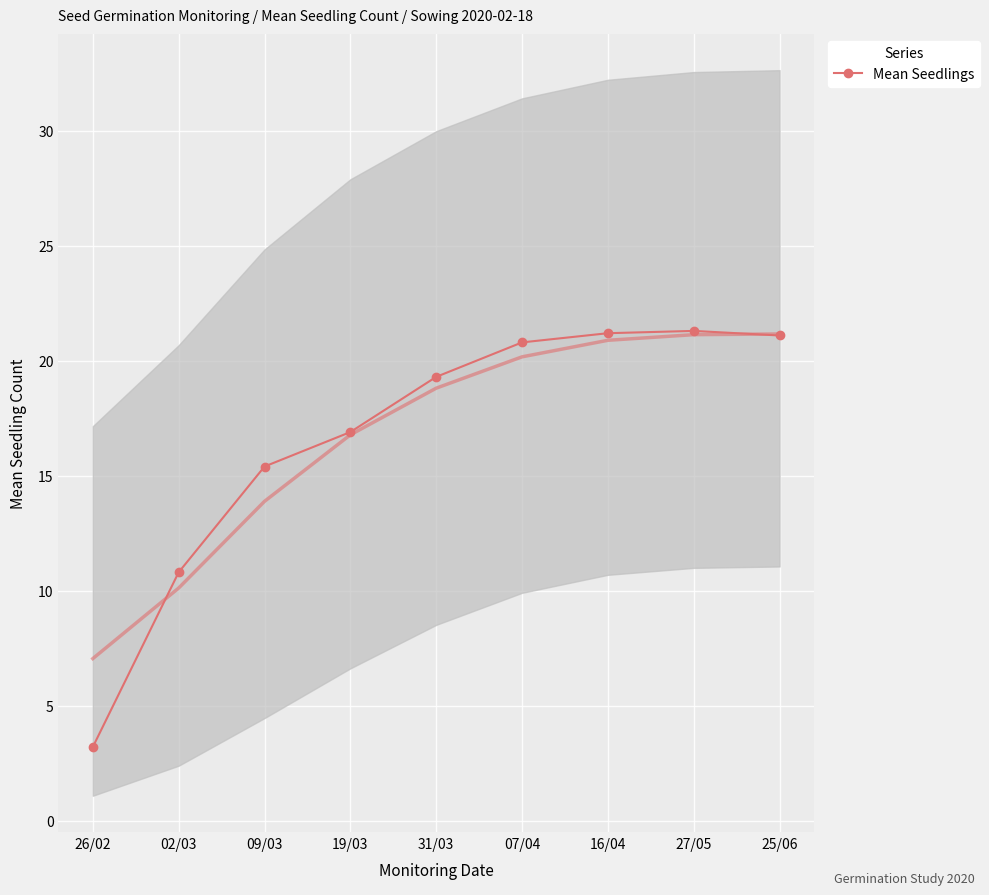

Where is the first local maximum?

27/05